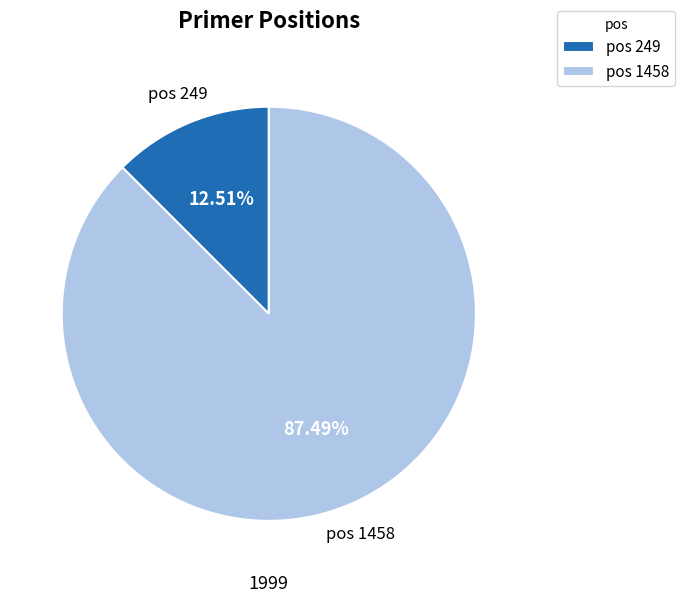

What is the largest slice in the pie chart?

pos 1458